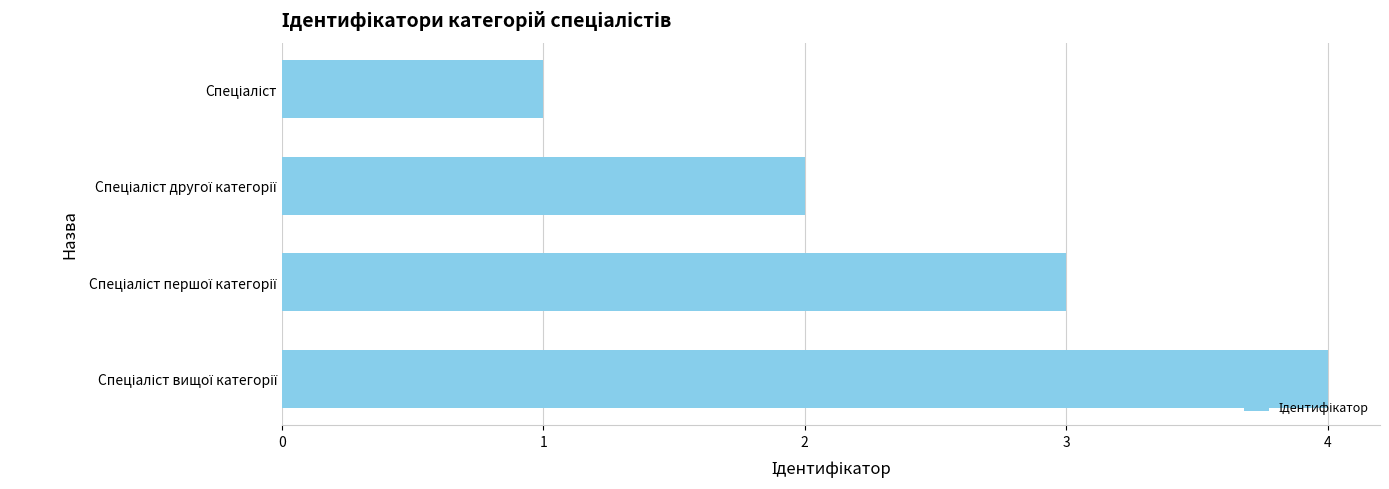

What is the greatest value displayed?

4